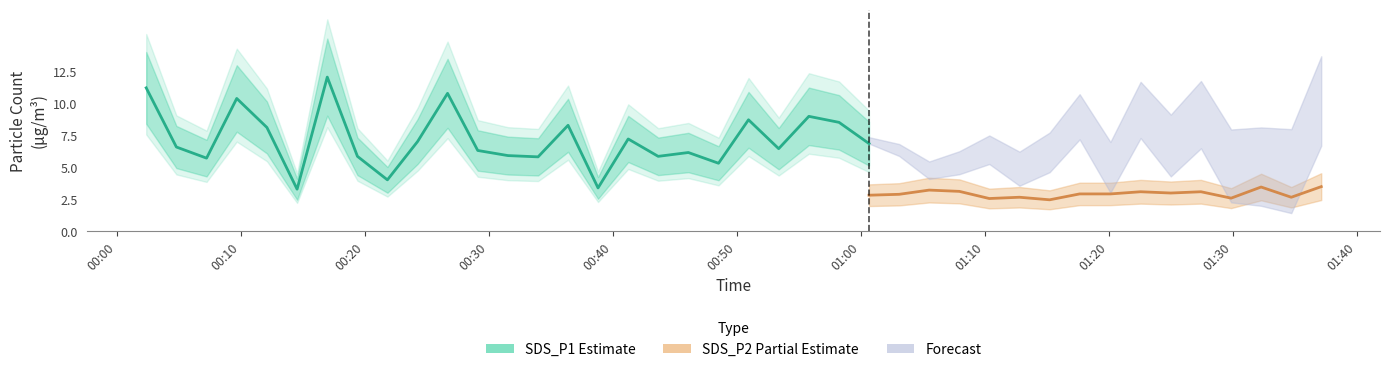

True or false: SDS_P2 and SDS_P1 cross at least once.

False